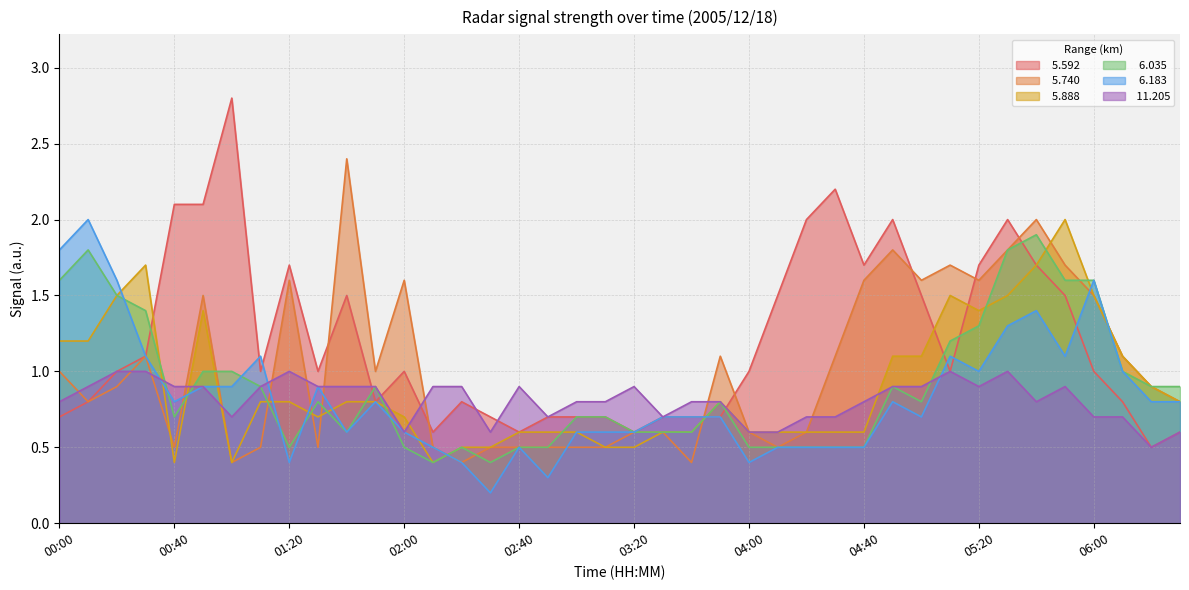

At which category is the sum across all series the highest?

05:40